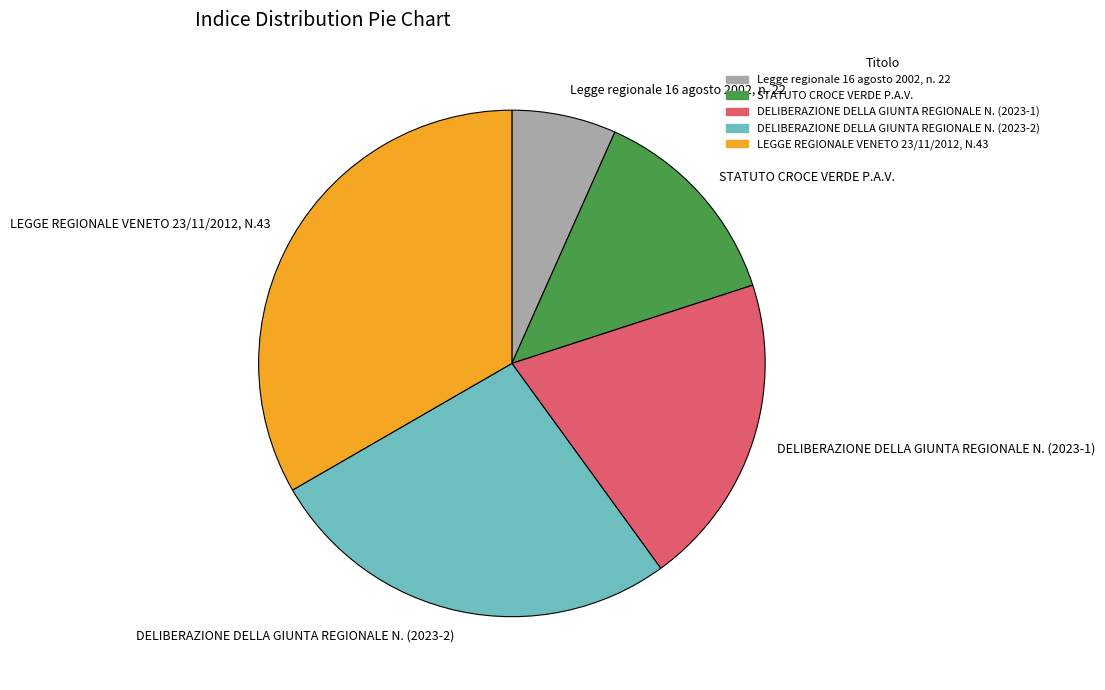

Combined, do DELIBERAZIONE DELLA GIUNTA REGIONALE N. (2023-2) and LEGGE REGIONALE VENETO 23/11/2012, N.43 account for over 50%?

Yes